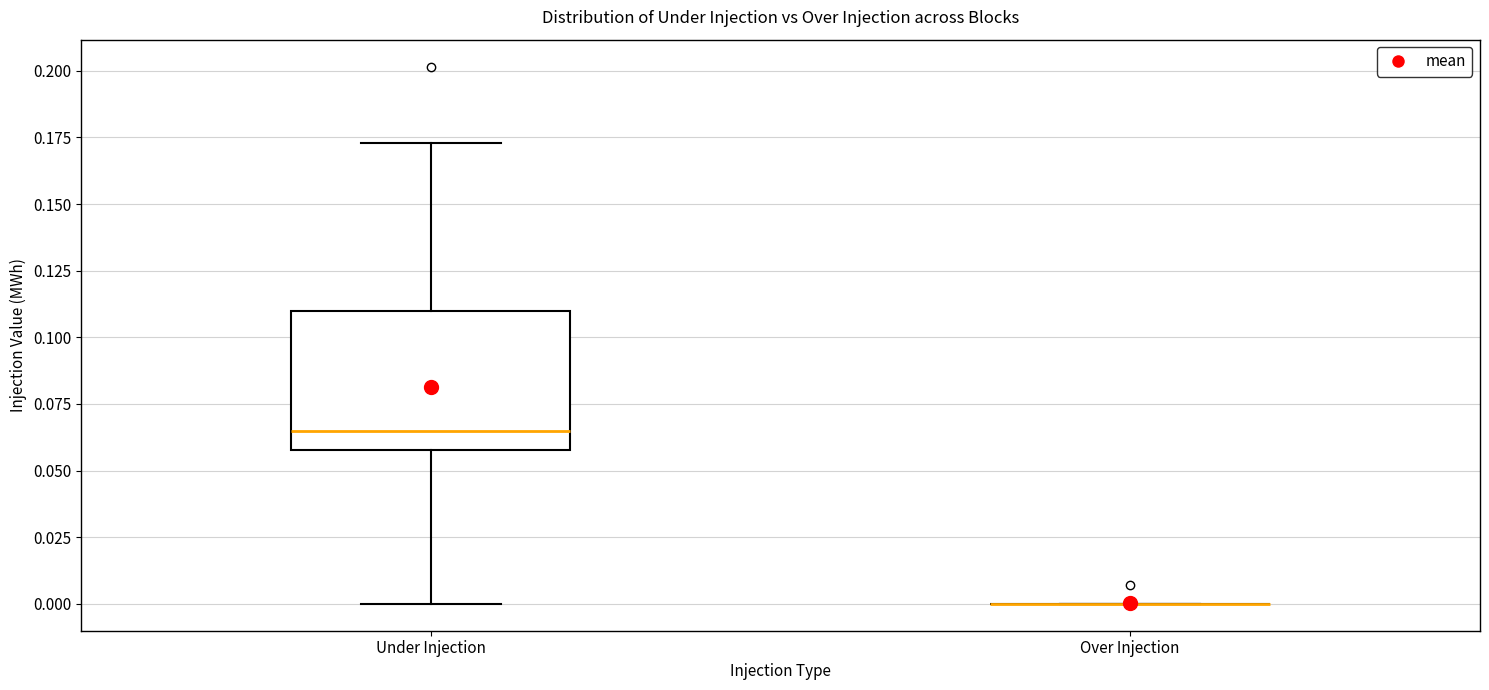

Reading left to right, read every box against the y-axis: the position of its median line, the range the box covers, and the ends of its whiskers. The values are not printed on the chart, so give them approximately, as read against the axis.

Under Injection: median 0.065, box 0.060 to 0.110, whiskers 0.000 to 0.175
Over Injection: box collapsed to a line at 0.000, whiskers 0.000 to 0.000